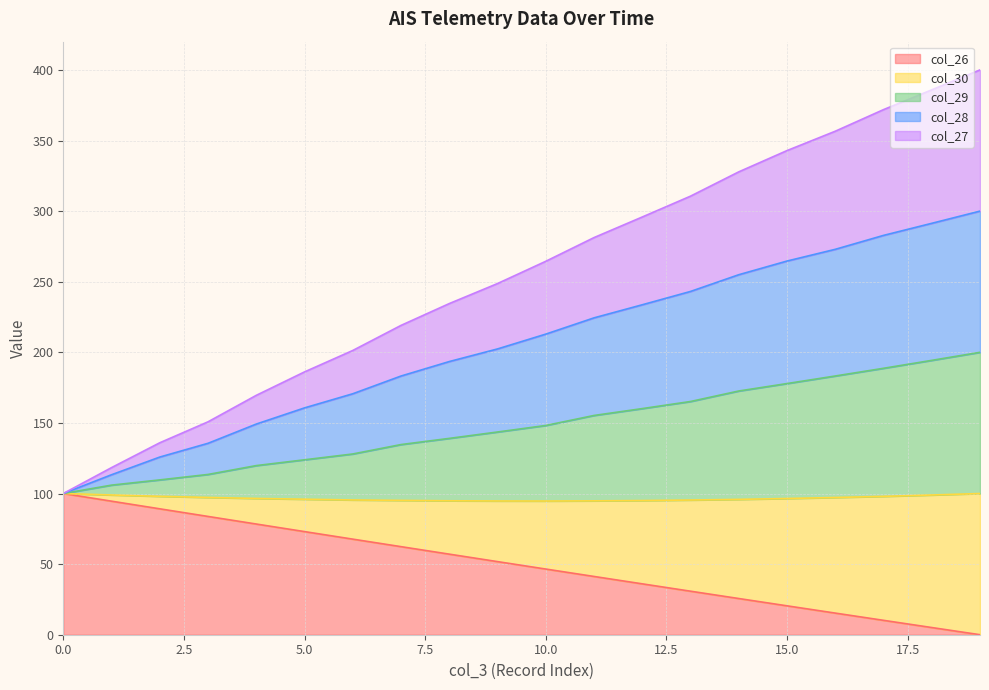

What is the total value across all series at 5.0?

186.1